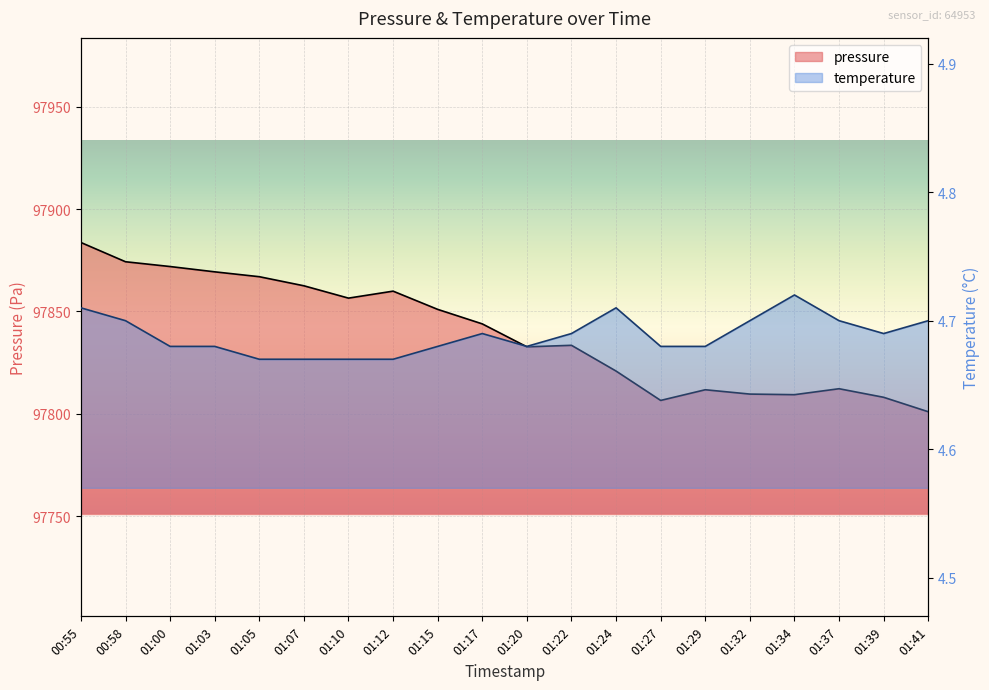

What are all the series names shown in the legend?

pressure, temperature